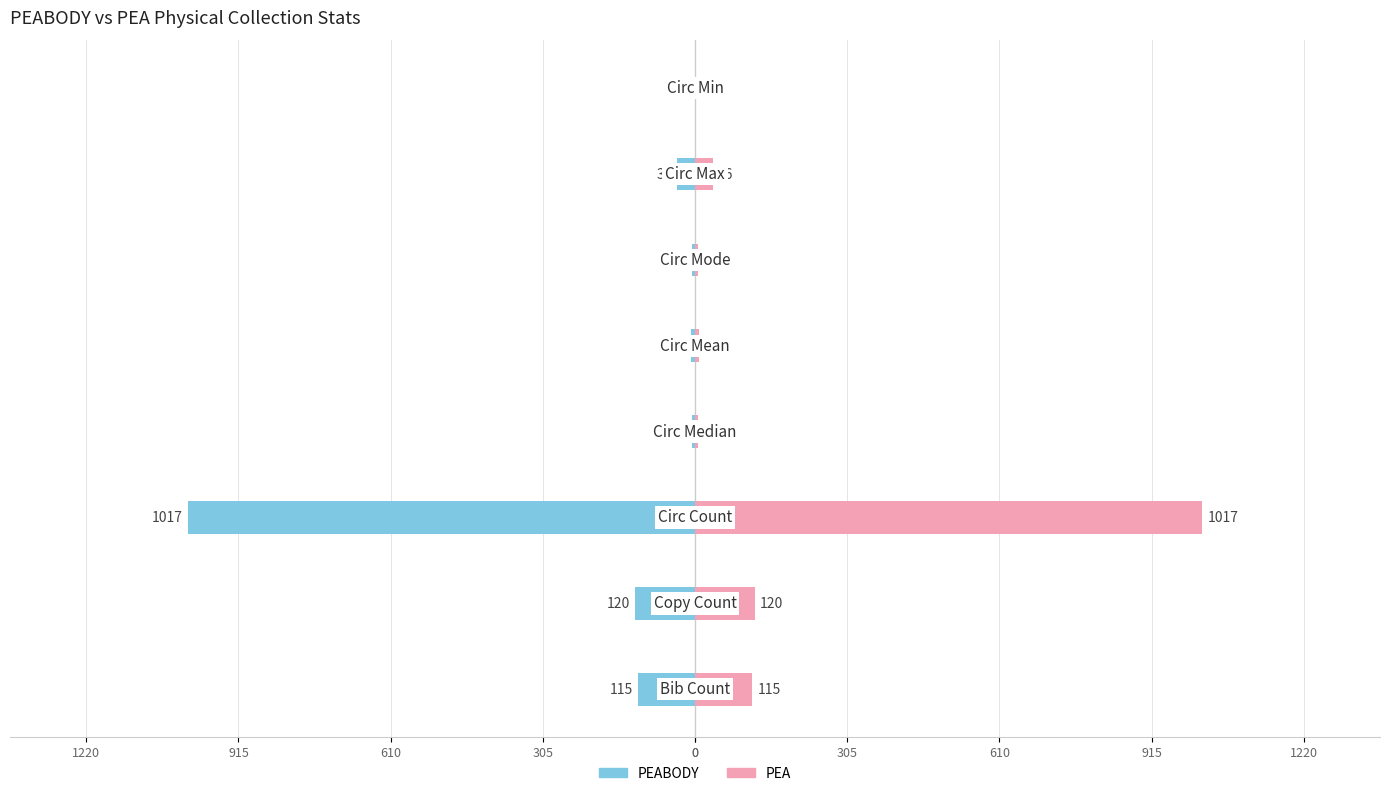

At how many categories does at least one series exceed 755?

1